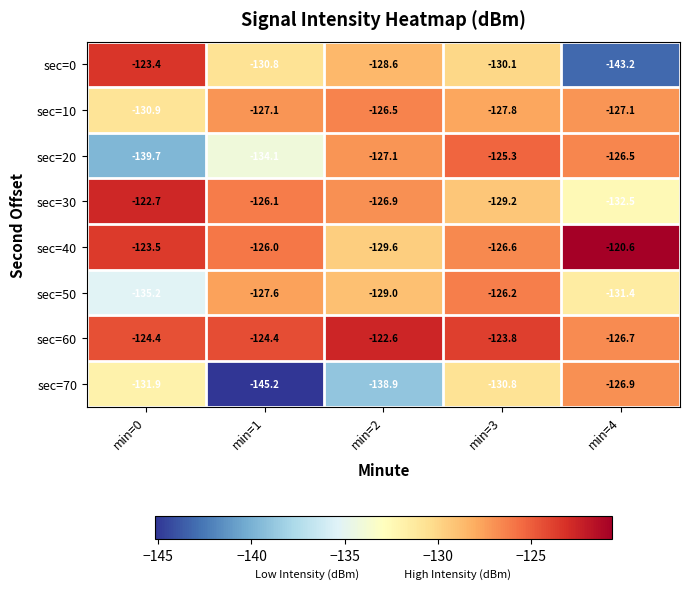

Which series has the largest range (max minus min)?

sec=0